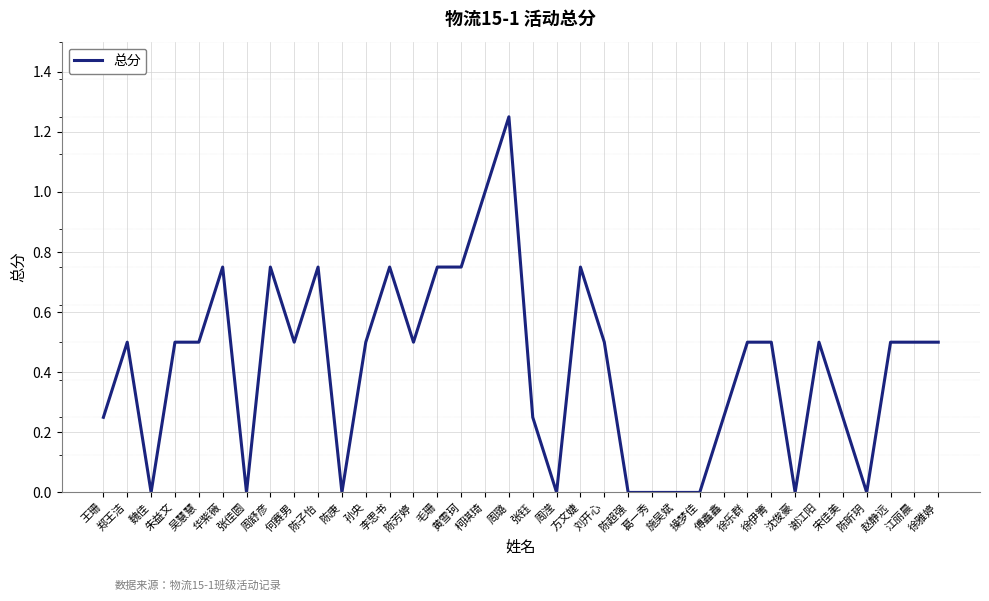

What is the average value?

0.4